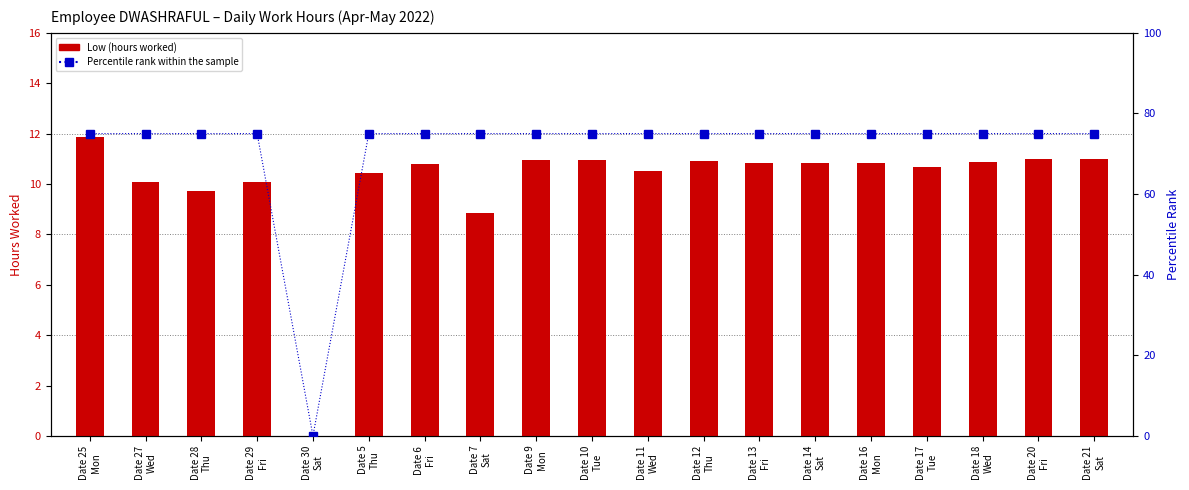

Reading right to left, what are all the values shown in this chart?

Low (hours): 11.0	11.0	10.9	10.7	10.8	10.8	10.8	10.9	10.5	11.0	10.9	8.9	10.8	10.4	0.0	10.1	9.7	10.1	11.9
Percentile rank within the sample: 75.0	75.0	75.0	75.0	75.0	75.0	75.0	75.0	75.0	75.0	75.0	75.0	75.0	75.0	0.0	75.0	75.0	75.0	75.0